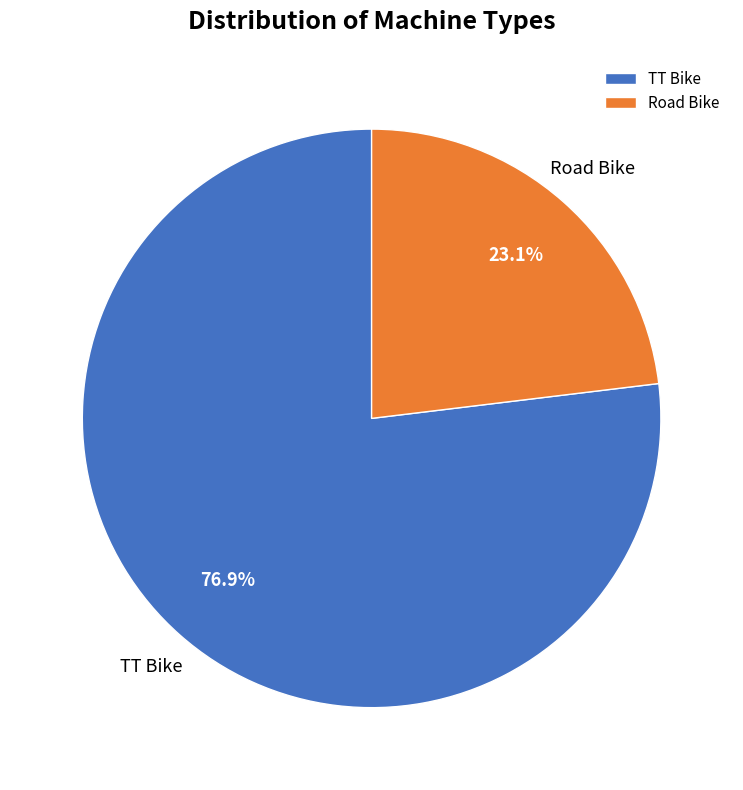

Does Road Bike represent more than half of the total?

No